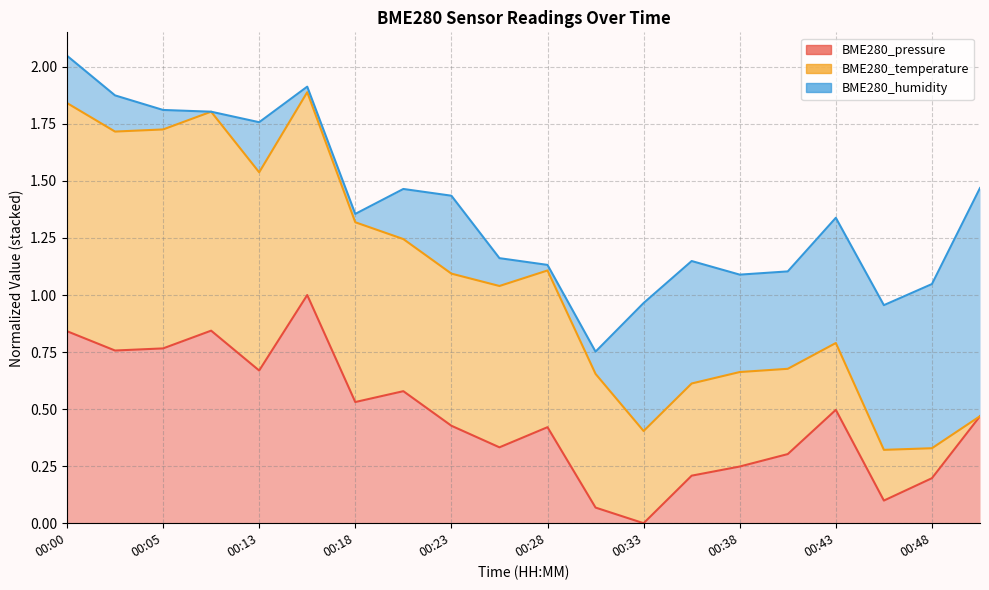

What value does the BME280_temperature series have at 00:00?

1.8